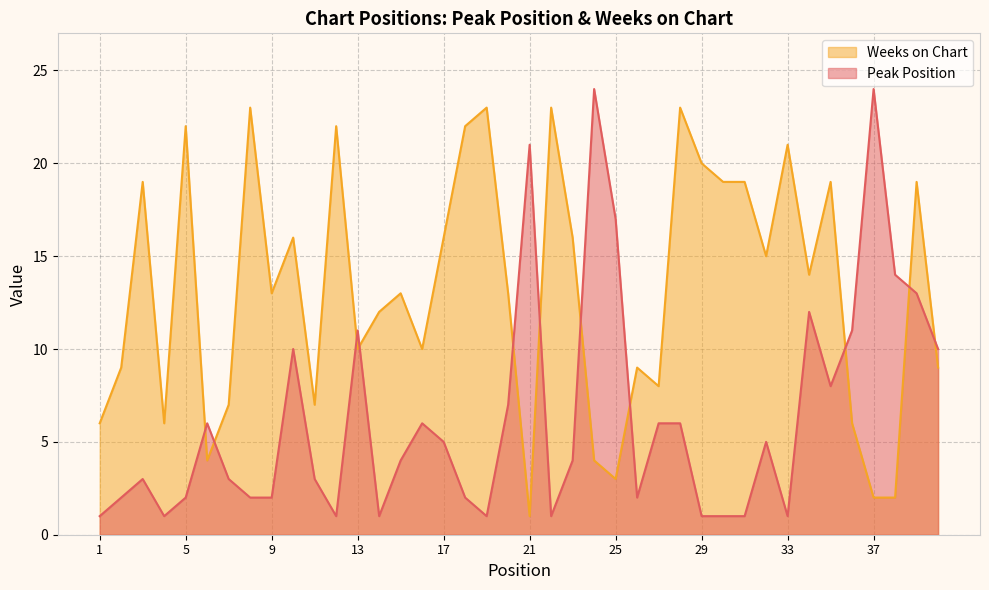

Which category has the highest value across all series?

24